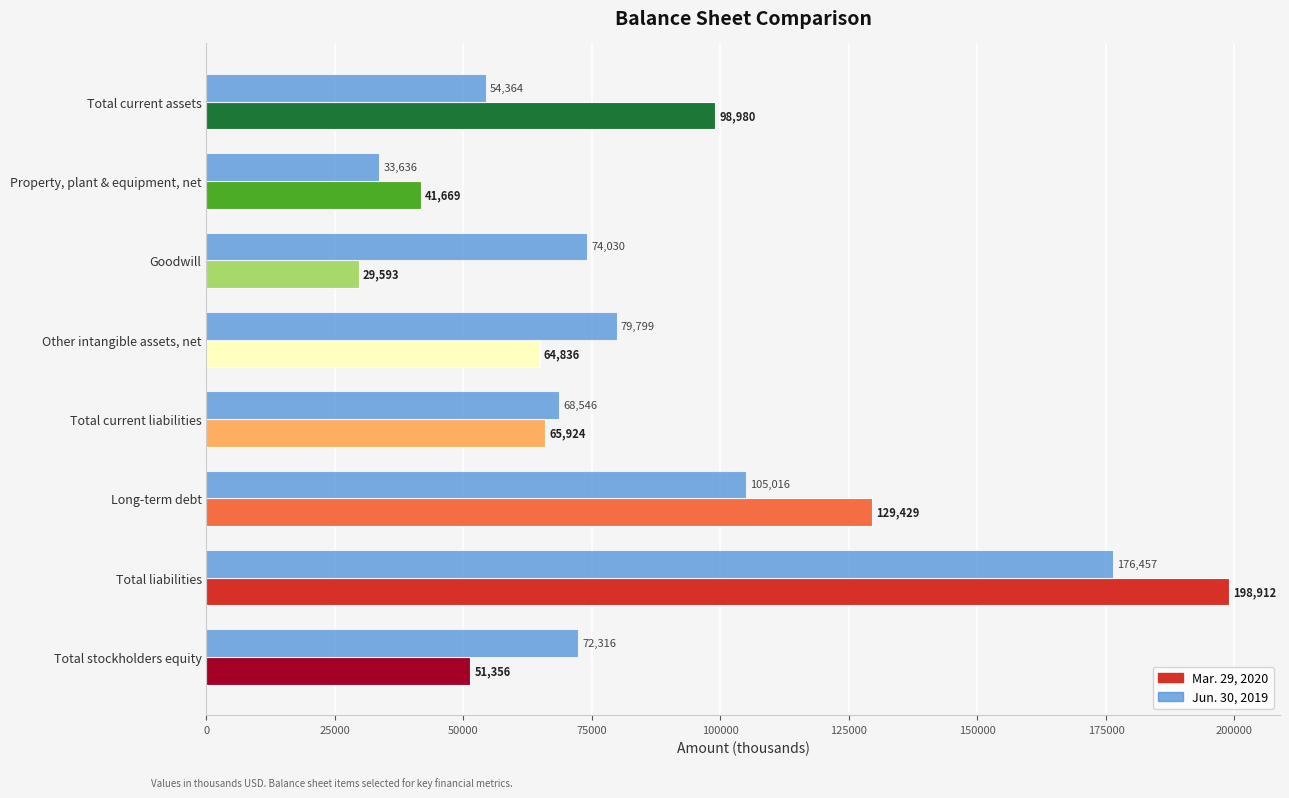

True or false: Jun. 30, 2019 has a value of 38798 at Total stockholders equity.

False